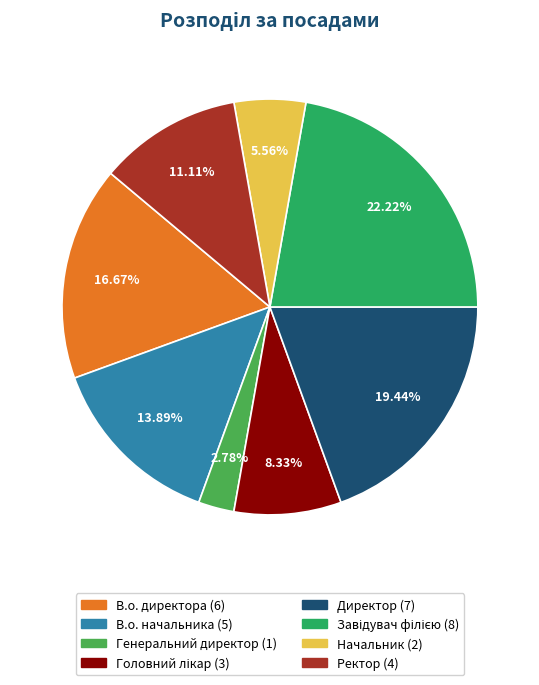

To the nearest percent, what portion does Генеральний директор represent?

3%